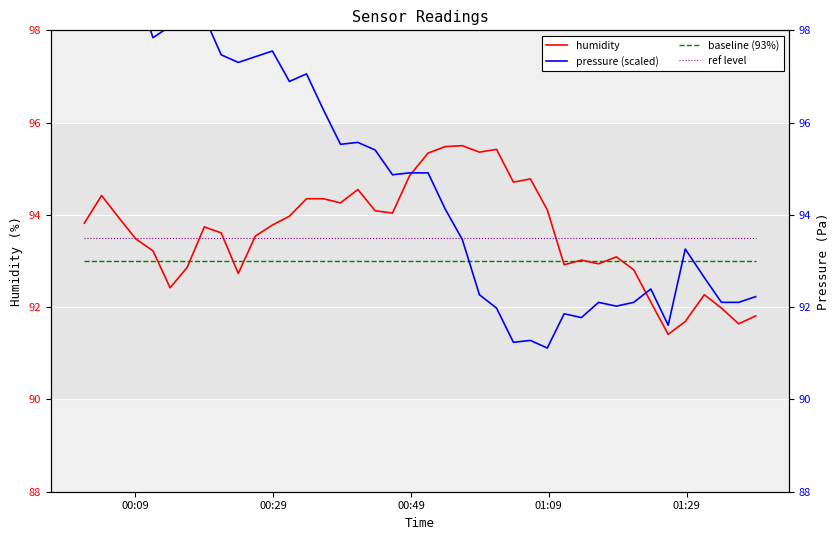

Which series has the widest spread of values?

pressure (scaled)